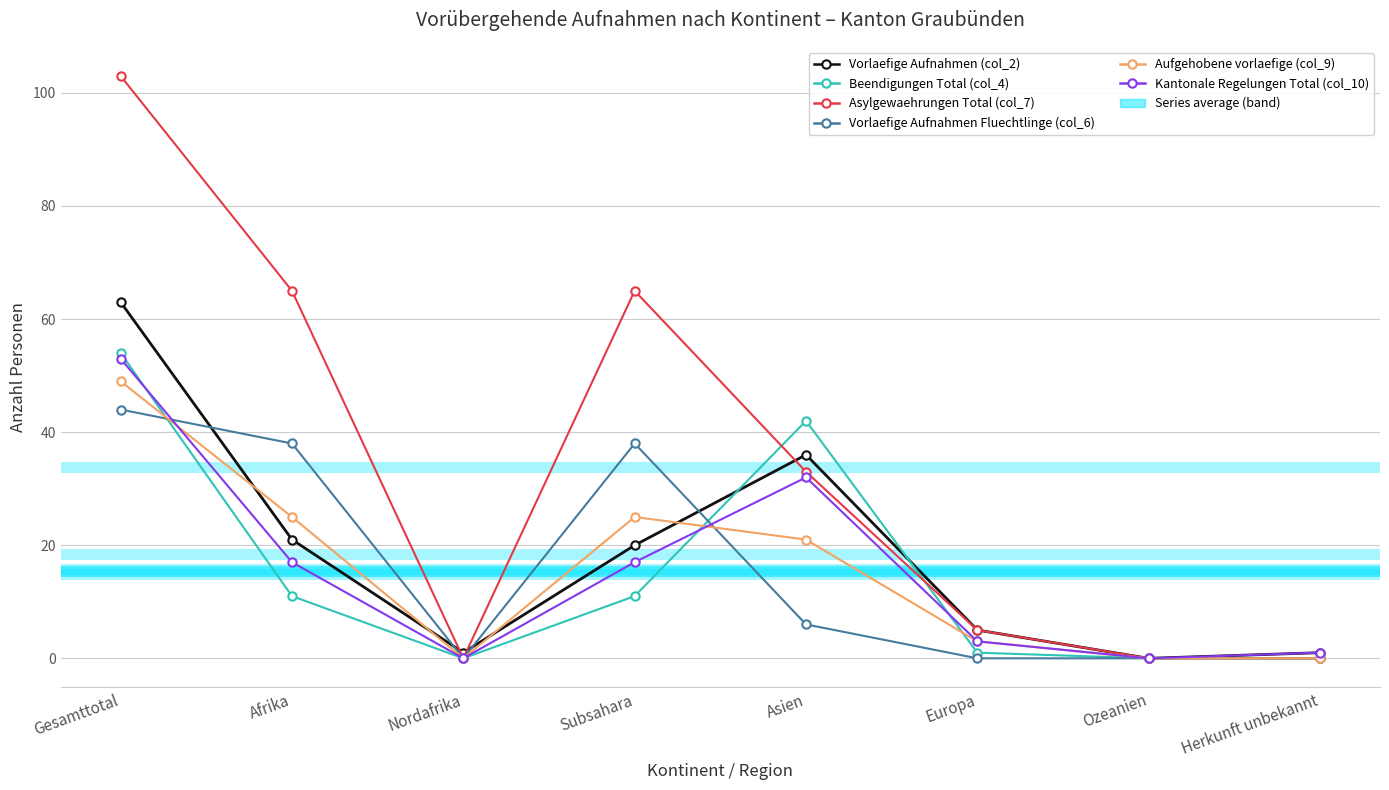

Where does the Vorlaefige Aufnahmen Fluechtlinge (col_6) series first go above 6?

Gesamttotal